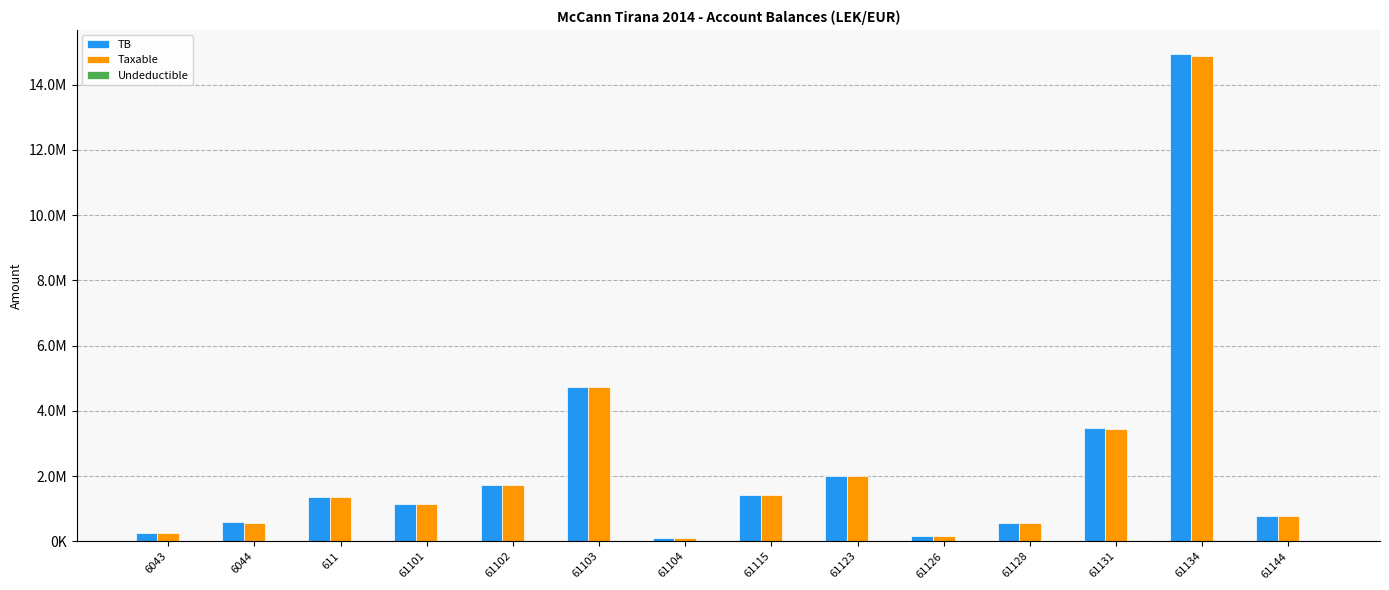

Rank the series by their maximum value, from highest to lowest.

TB, Taxable, Undeductible